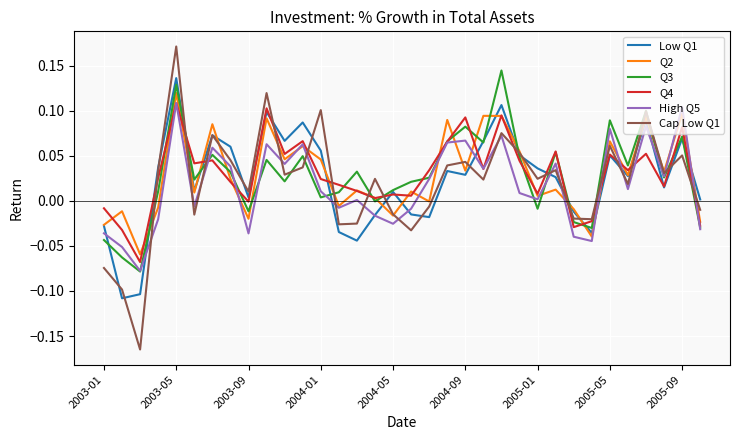

Which series has the largest range (max minus min)?

Cap Low Q1